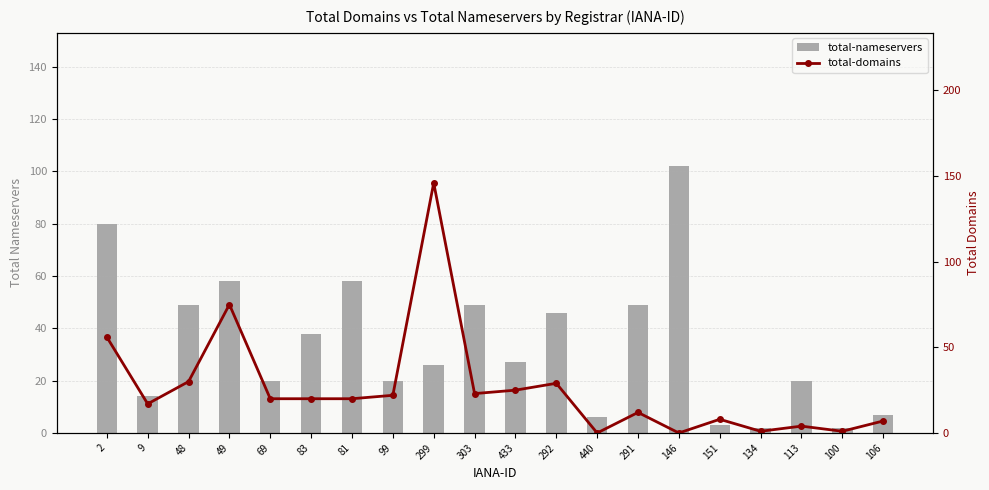

Count the number of data series in this chart.

2